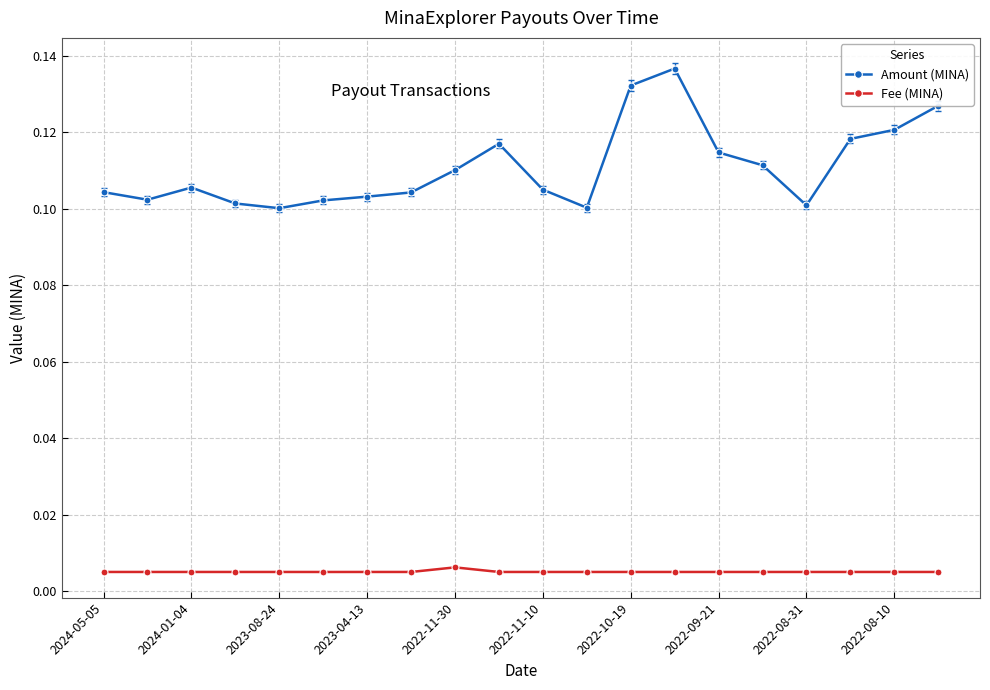

True or false: Amount (MINA) and Fee (MINA) intersect in this chart.

False